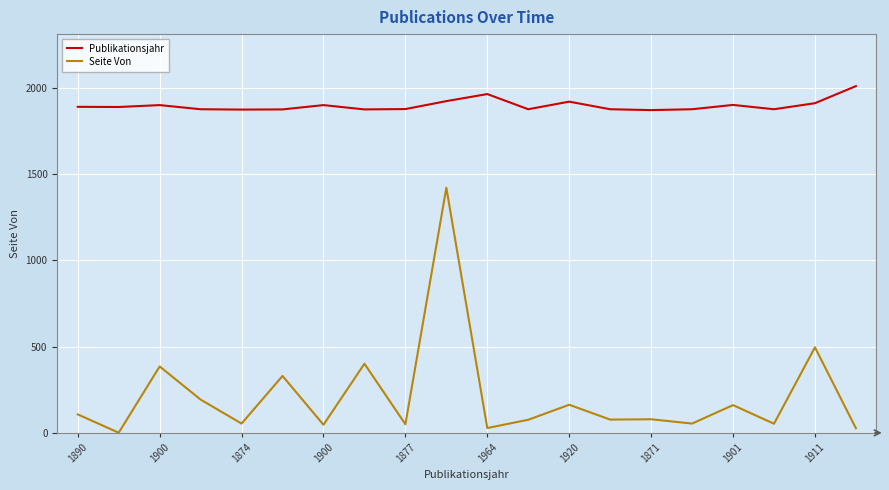

What is the maximum value shown in the chart?

2010